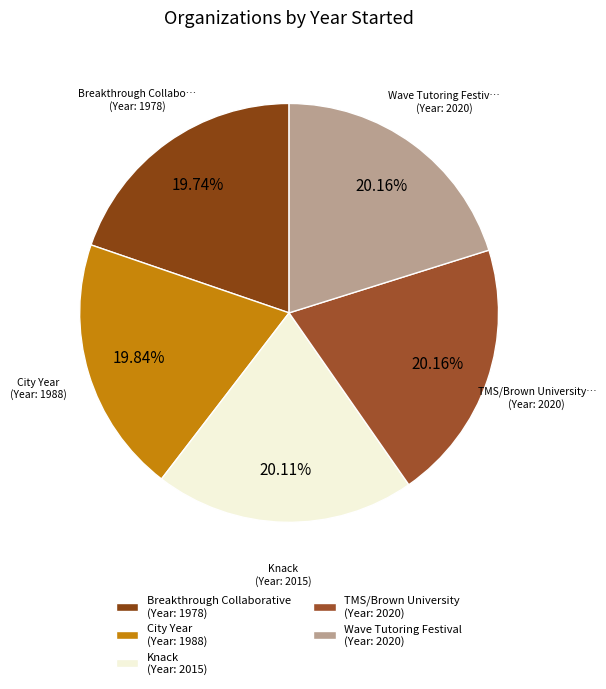

Which category has the biggest portion of the pie?

TMS/Brown University K-12 Tutoring Initiative